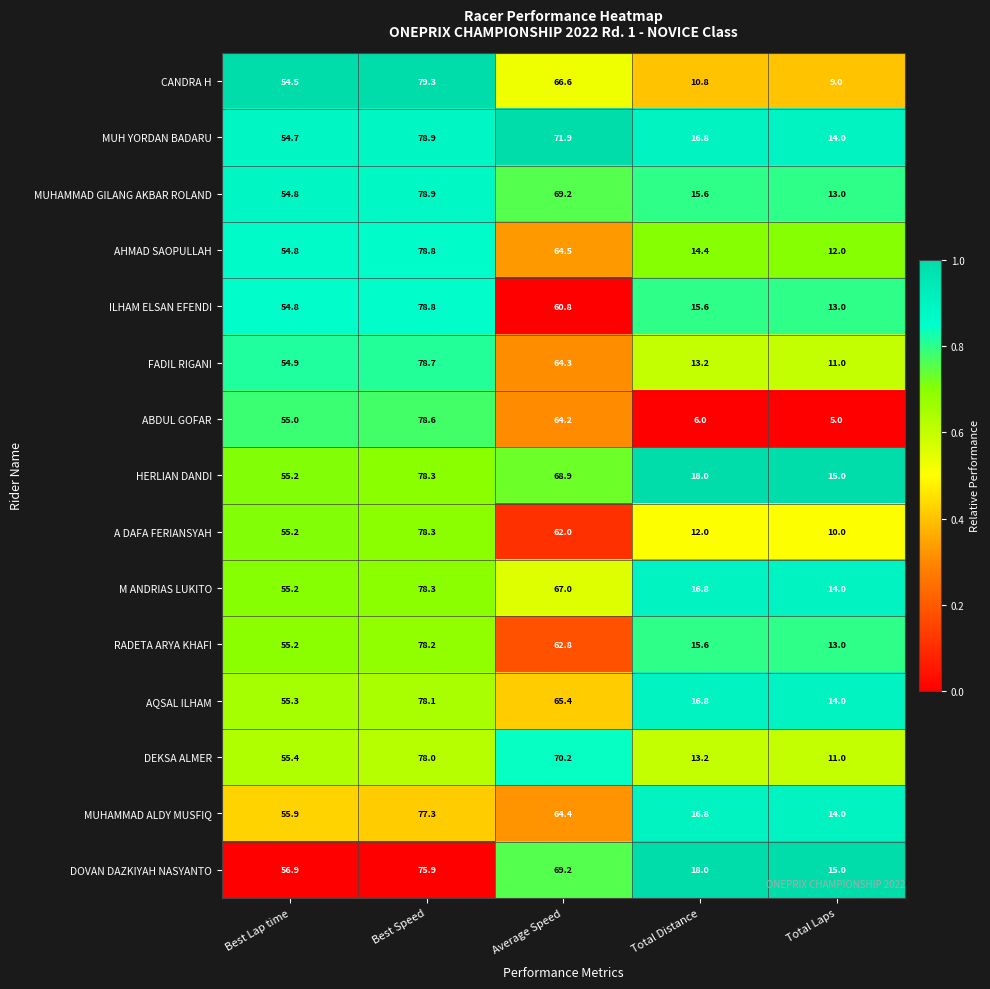

Between Best Speed and Total Distance, which series saw the biggest shift?

ABDUL GOFAR